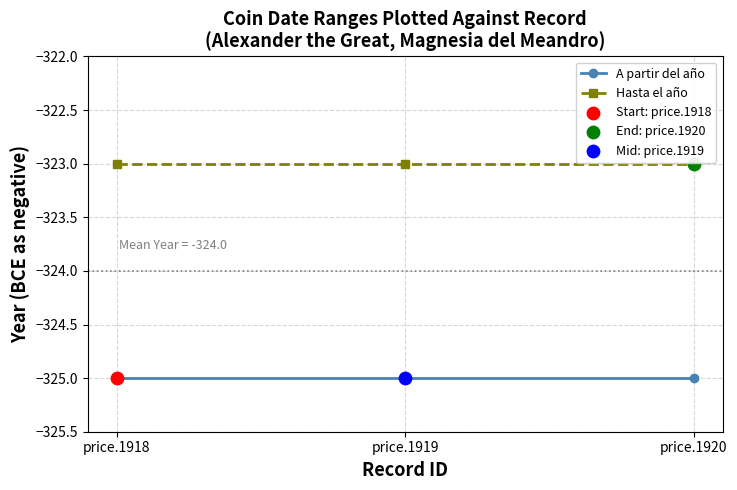

Which series has the largest total across all categories?

Hasta el año